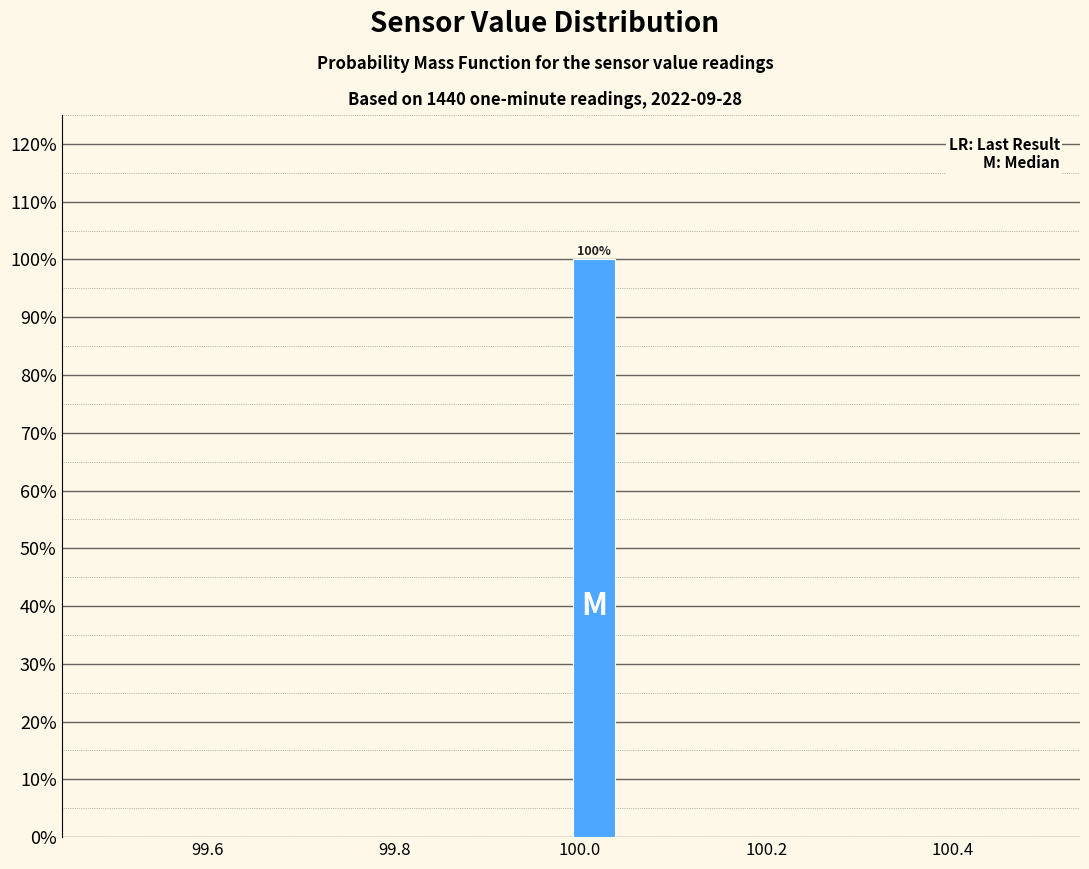

Read against the x-axis, roughly where is the centre of the tallest bar?

100.02